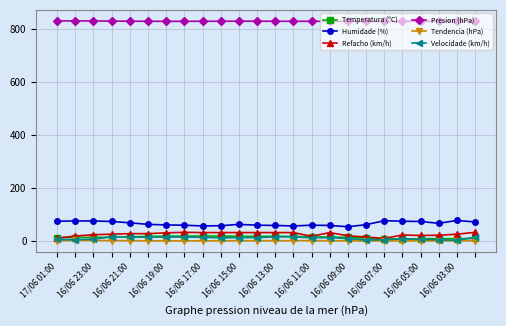

True or false: Temperatura (ºC) and Presion (hPa) cross at least once.

False